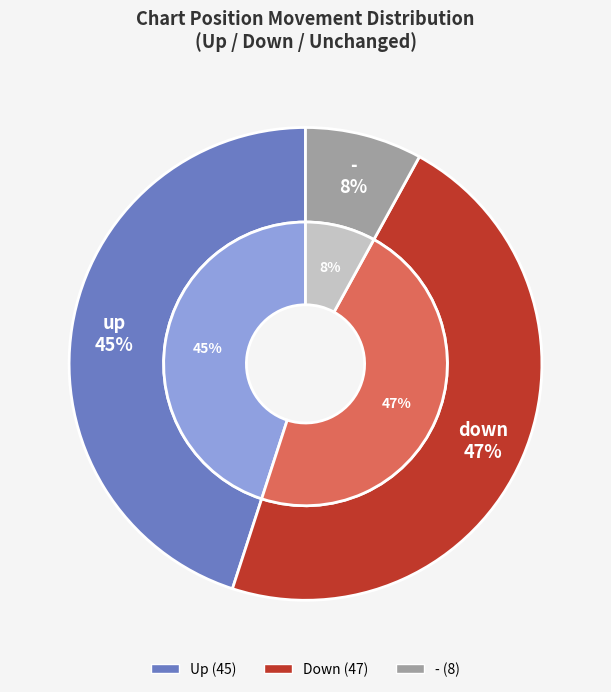

Which slice is the smallest?

-